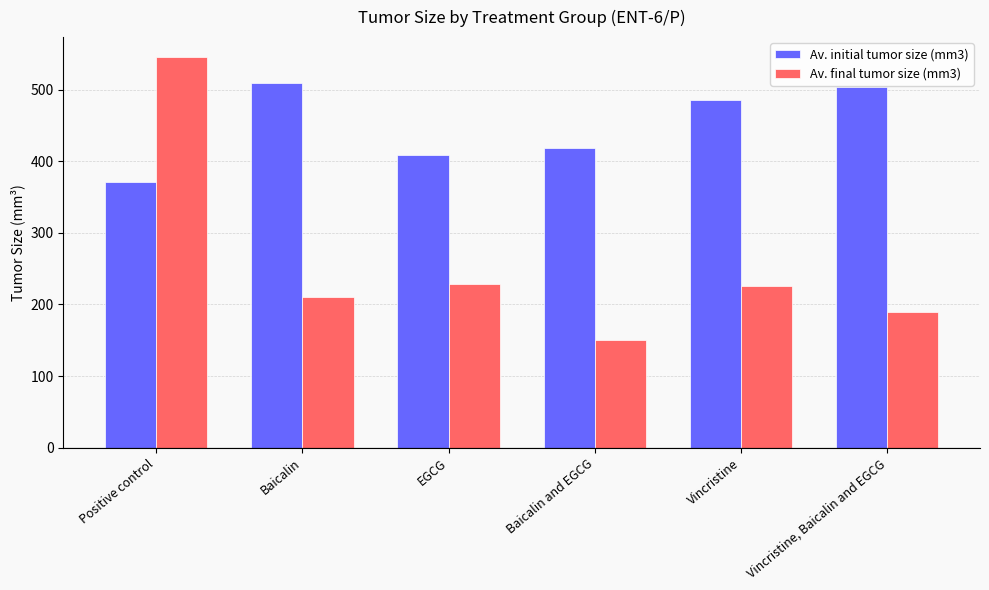

Rank the series by their average value, from lowest to highest.

Av. final tumor size (mm3), Av. initial tumor size (mm3)